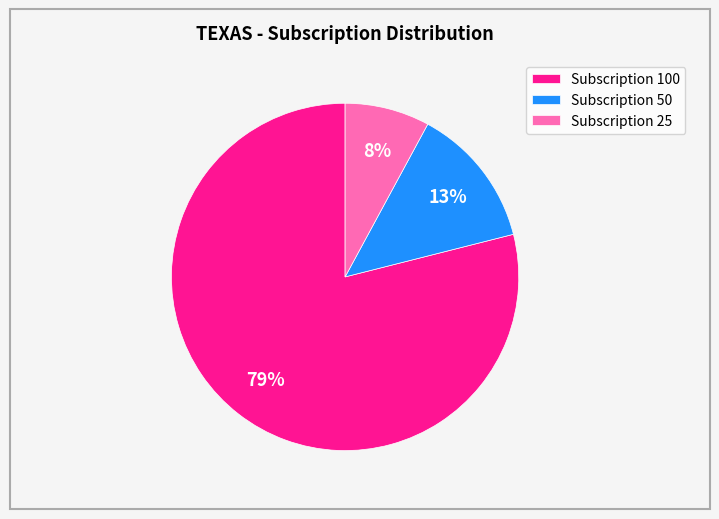

The Subscription 100 slice represents 92% of the pie. True or false?

False